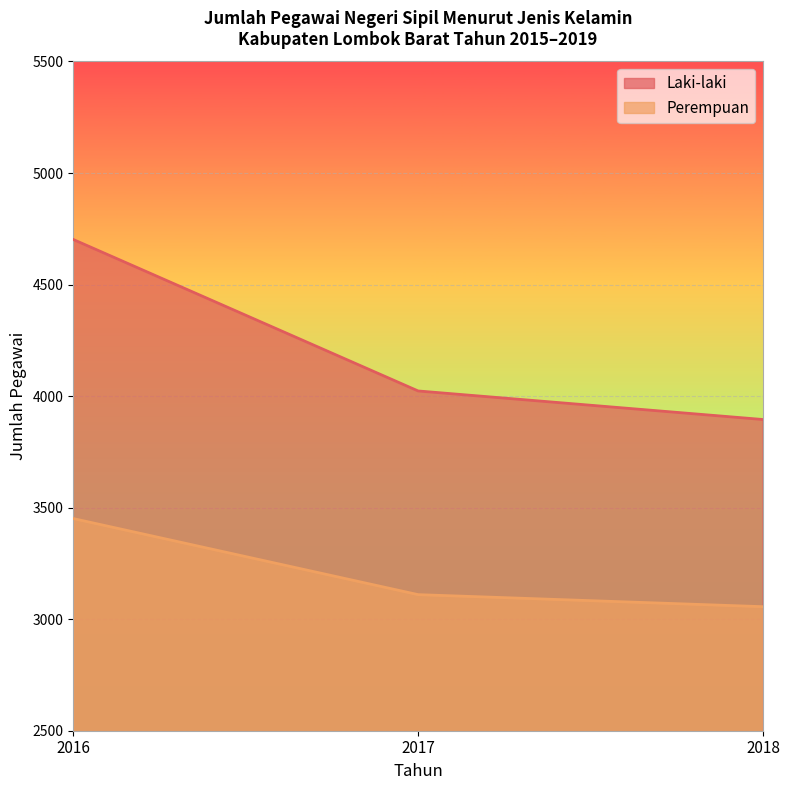

What is the smallest value displayed?

3056